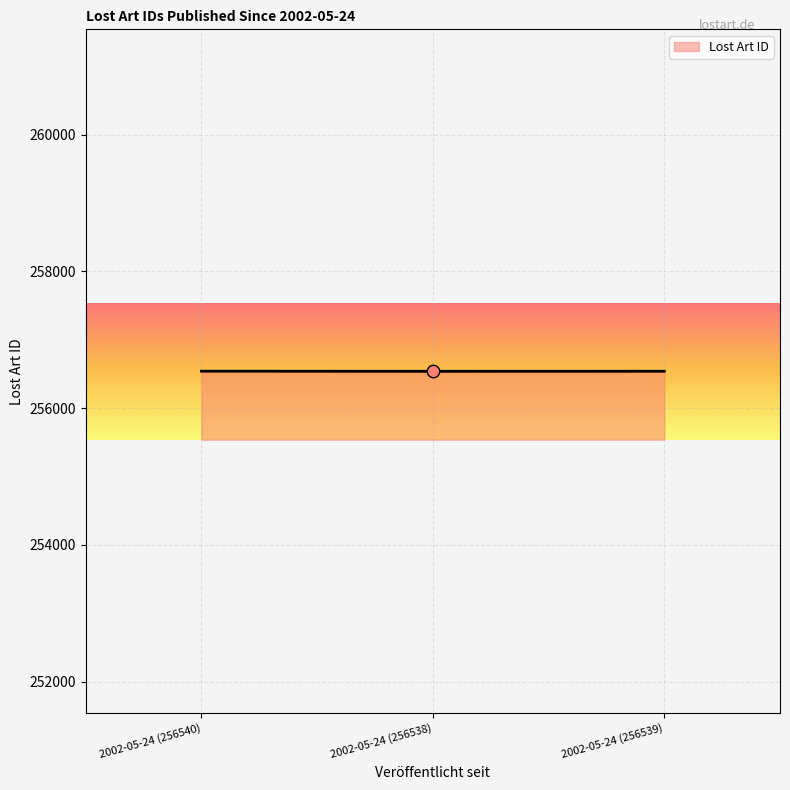

What is the change in value from 2002-05-24 (256540) to 2002-05-24 (256539)?

-1